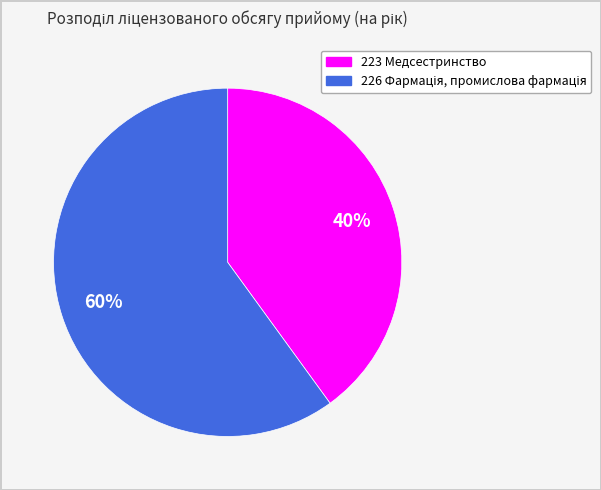

How many segments does this pie chart have?

2